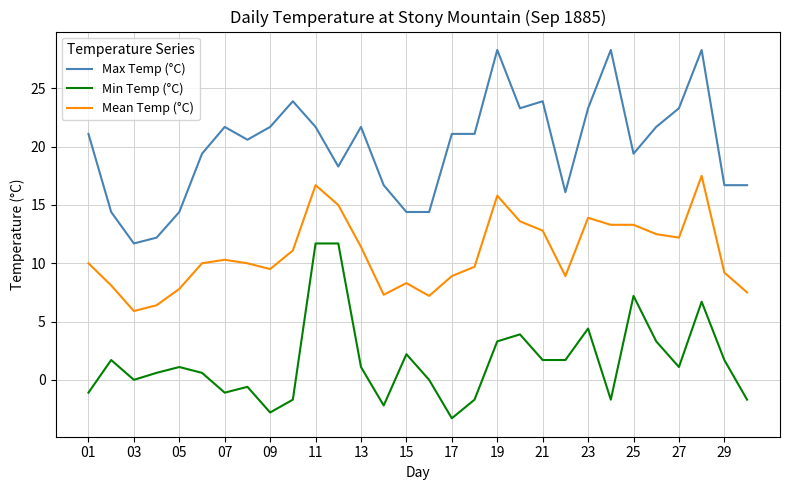

What is the difference between the maximum and minimum values in the Mean Temp (°C) series?

11.6